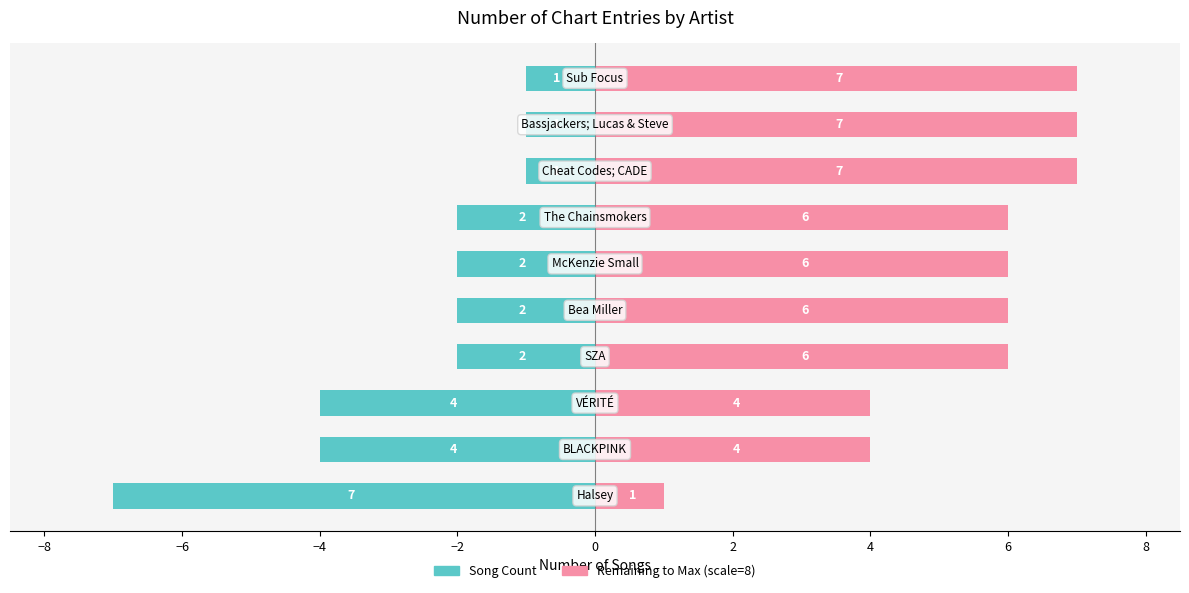

Which series has the largest range (max minus min)?

Song Count